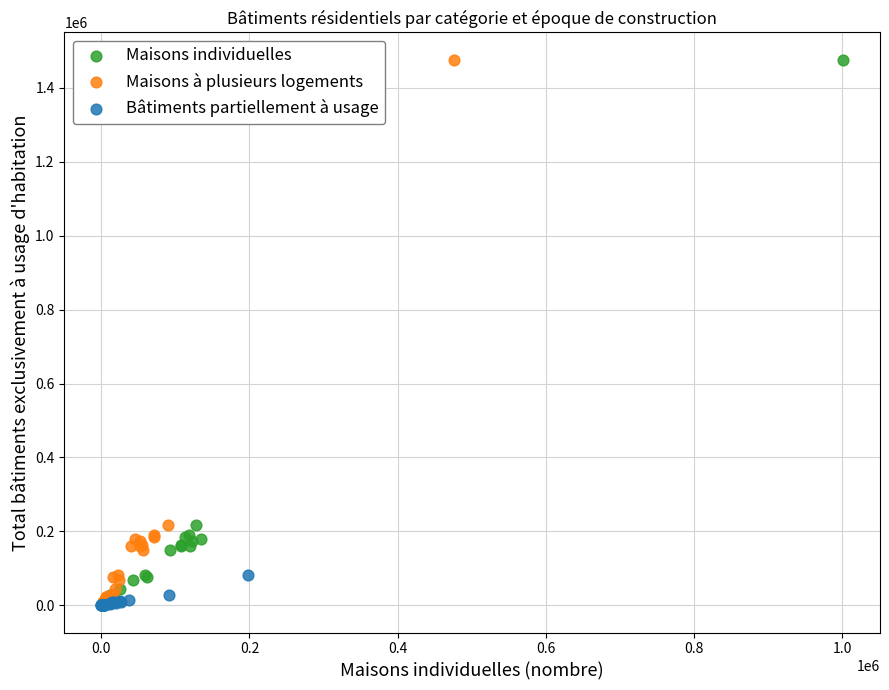

What are all the series names shown in the legend?

Maisons individuelles, Maisons à plusieurs logements, Bâtiments partiellement à usage